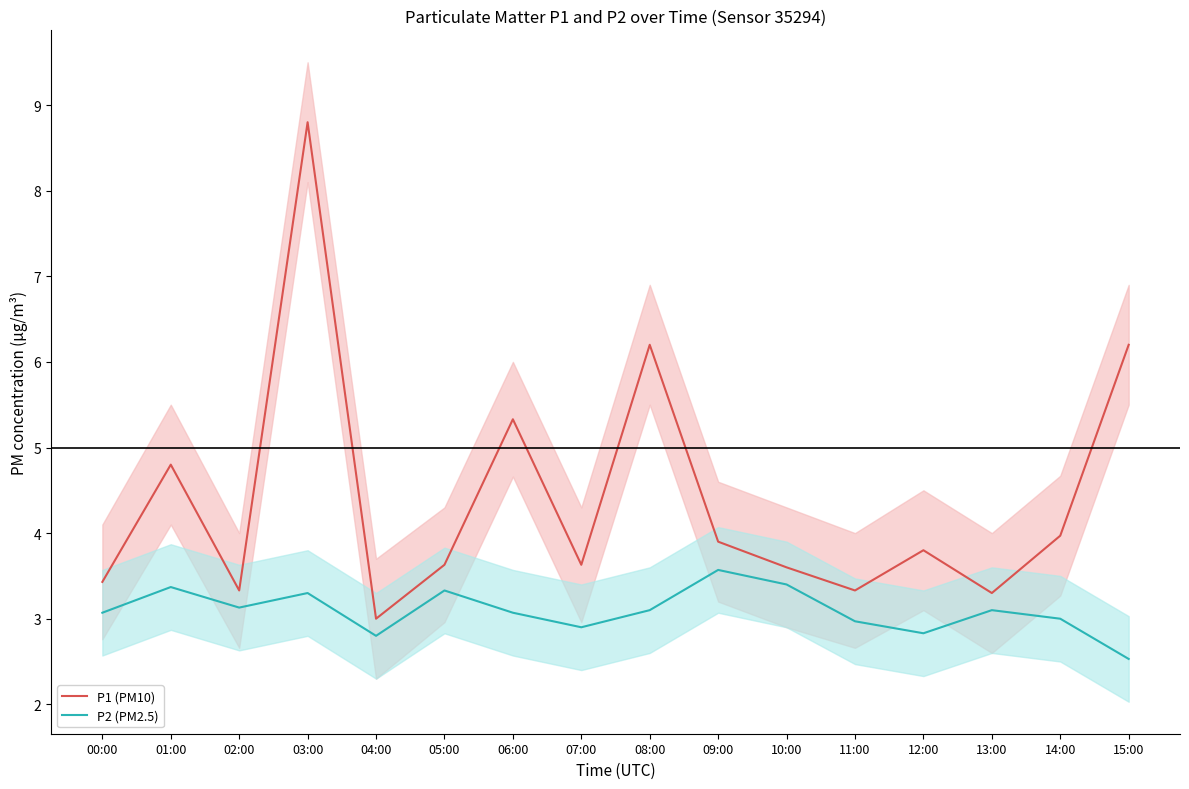

Reading right to left, what are all the values shown in this chart?

P1 (PM10): 15:00=6.2	14:00=4.0	13:00=3.3	12:00=3.8	11:00=3.3	10:00=3.6	09:00=3.9	08:00=6.2	07:00=3.6	06:00=5.3	05:00=3.6	04:00=3.0	03:00=8.8	02:00=3.3	01:00=4.8	00:00=3.4
P2 (PM2.5): 15:00=2.5	14:00=3.0	13:00=3.1	12:00=2.8	11:00=3.0	10:00=3.4	09:00=3.6	08:00=3.1	07:00=2.9	06:00=3.1	05:00=3.3	04:00=2.8	03:00=3.3	02:00=3.1	01:00=3.4	00:00=3.1